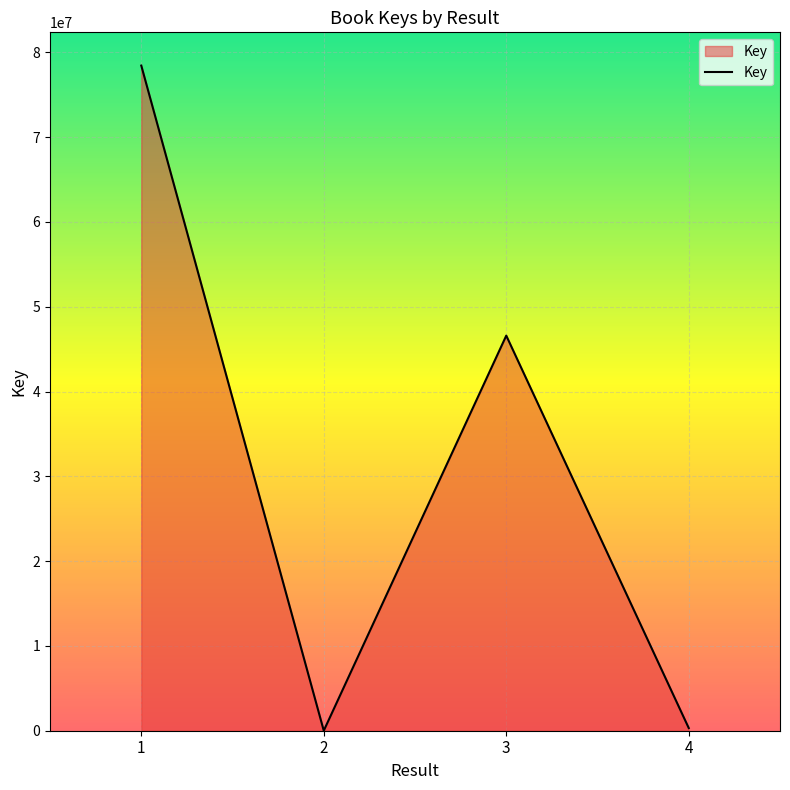

Is it true that the value at 1 is 78437483?

True